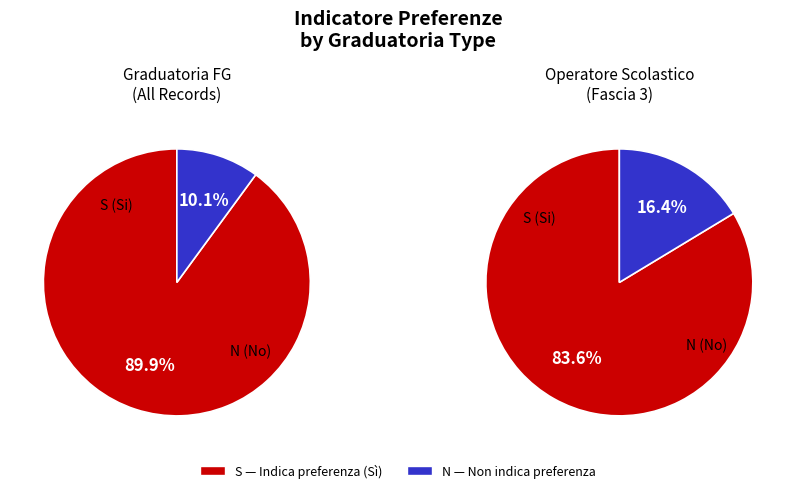

What percentage is NOT represented by S?

10.1%